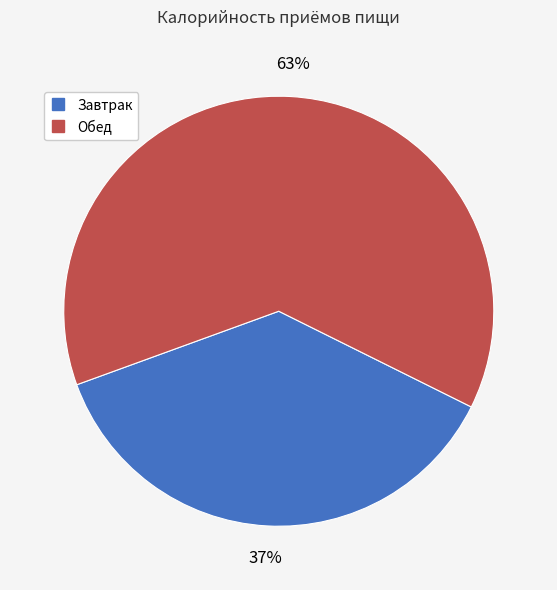

Is Завтрак the majority of the pie?

No